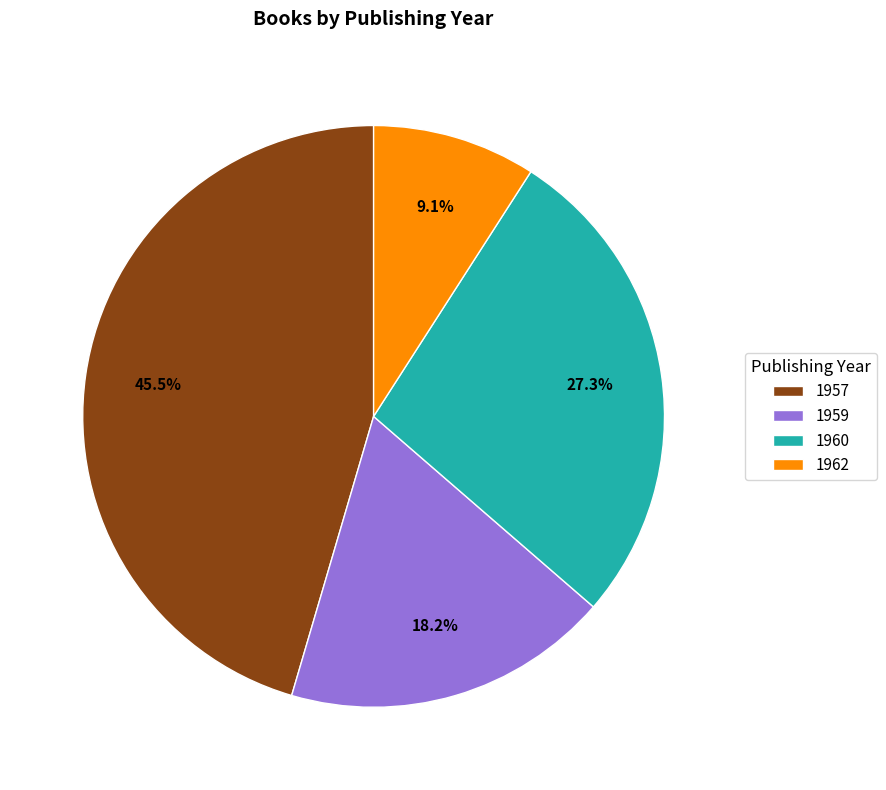

Do 1957 and 1960 together represent more than half of the pie?

Yes